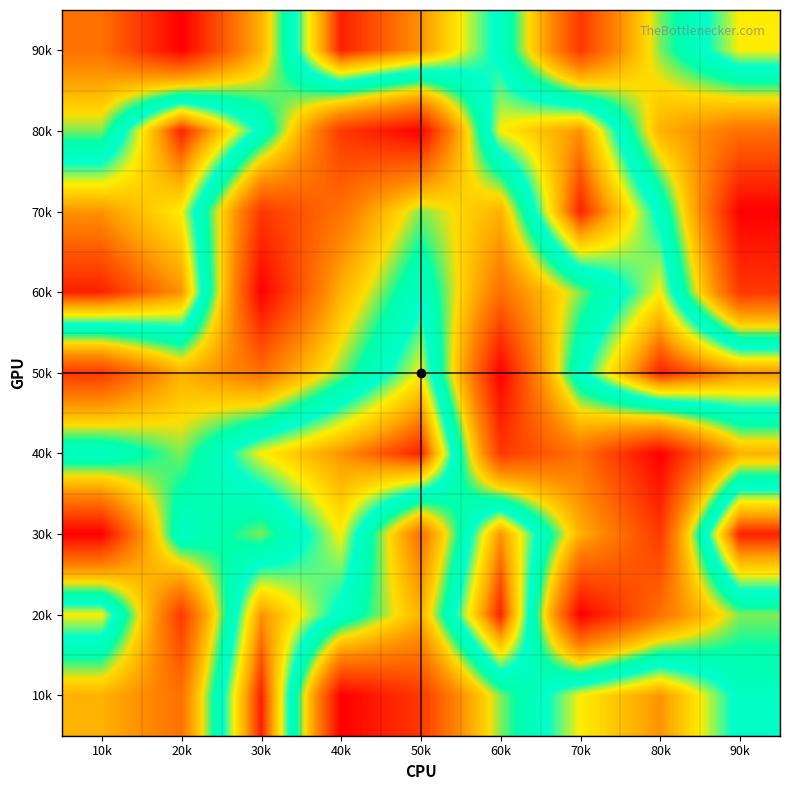

Reading left to right, what are all the values shown in this chart?

90k: 10k=3	20k=1	30k=4	40k=9	50k=8	60k=6	70k=2	80k=5	90k=7
80k: 10k=5	20k=9	30k=6	40k=2	50k=1	60k=7	70k=8	80k=4	90k=3
70k: 10k=8	20k=7	30k=2	40k=3	50k=5	60k=4	70k=9	80k=6	90k=1
60k: 10k=9	20k=8	30k=1	40k=4	50k=6	60k=3	70k=5	80k=7	90k=2
50k: 10k=2	20k=4	30k=3	40k=5	50k=7	60k=1	70k=6	80k=9	90k=8
40k: 10k=6	20k=5	30k=7	40k=8	50k=9	60k=2	70k=3	80k=1	90k=4
30k: 10k=1	20k=6	30k=5	40k=7	50k=3	60k=8	70k=4	80k=2	90k=9
20k: 10k=7	20k=2	30k=8	40k=6	50k=4	60k=9	70k=1	80k=3	90k=5
10k: 10k=4	20k=3	30k=9	40k=1	50k=2	60k=5	70k=7	80k=8	90k=6